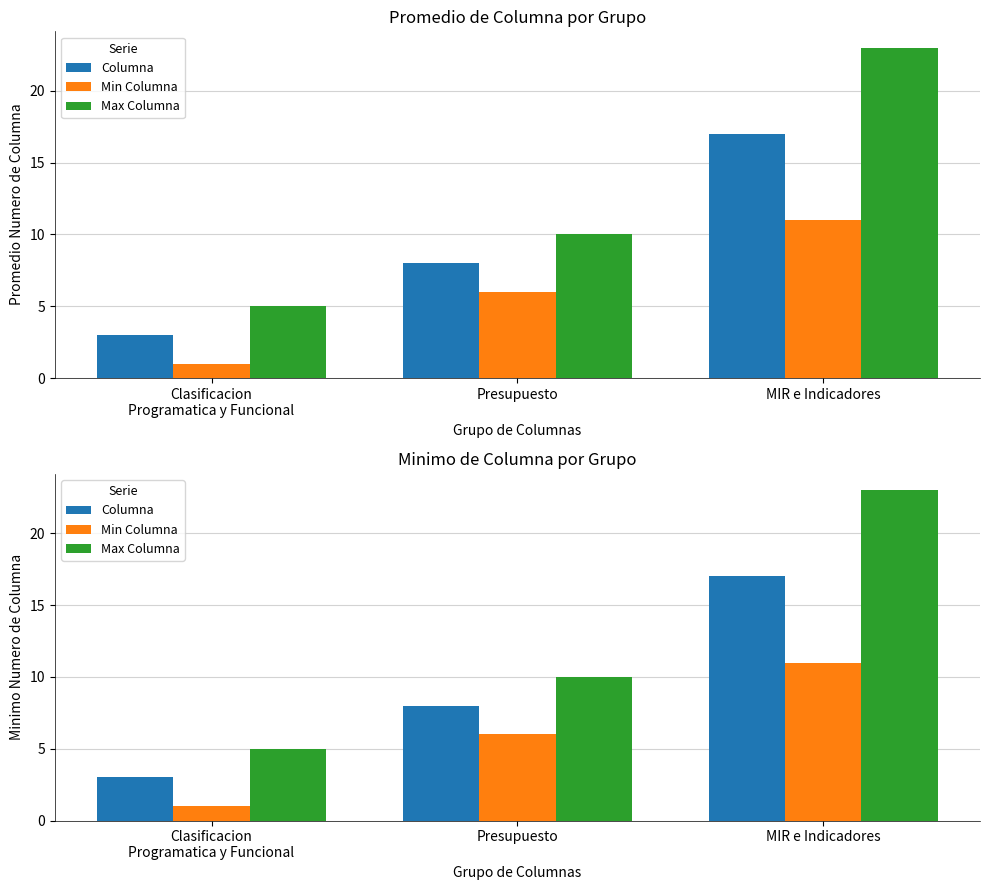

What is the sum of the Max Columna values at Clasificacion
Programatica y Funcional and MIR e Indicadores?

28